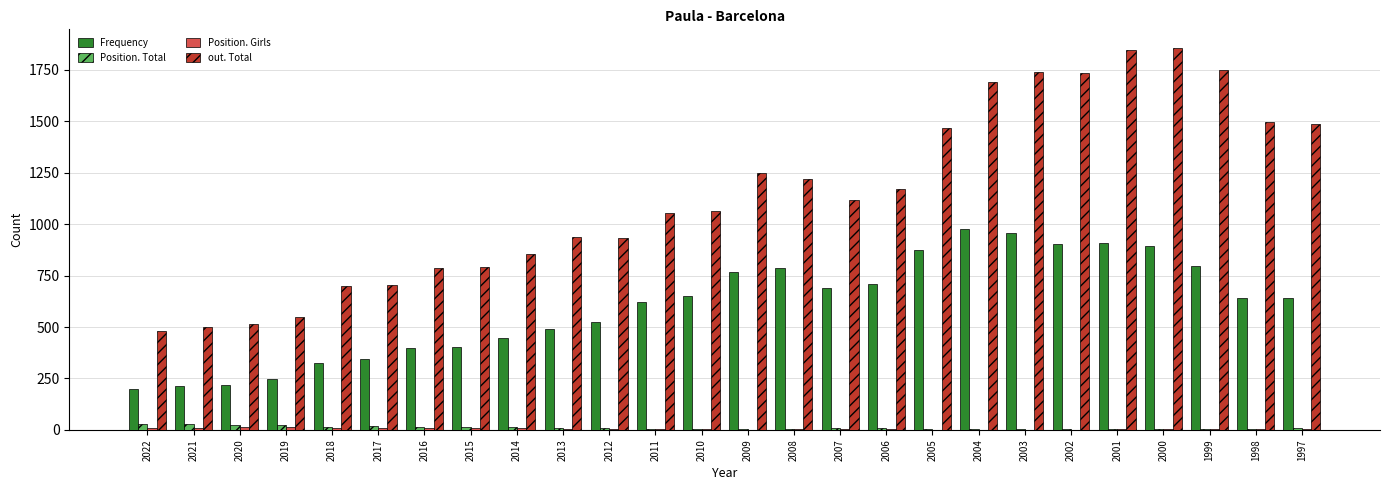

Which series has the largest total across all categories?

out. Total